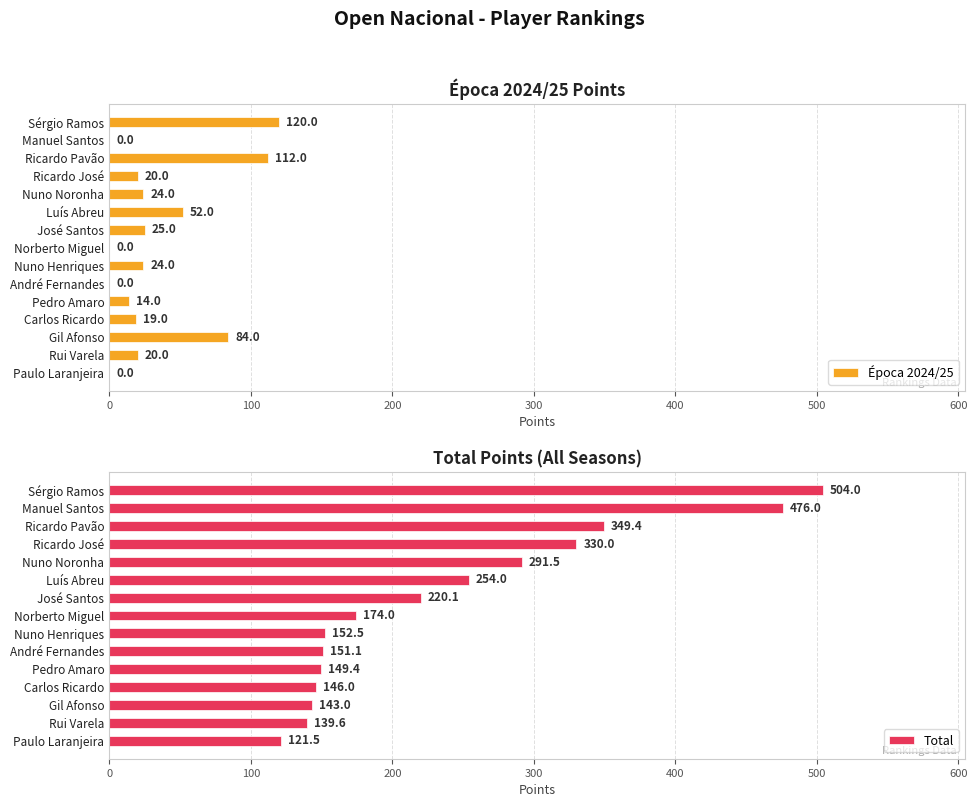

Rank the series by their average value, from lowest to highest.

Época 2024/25, Total